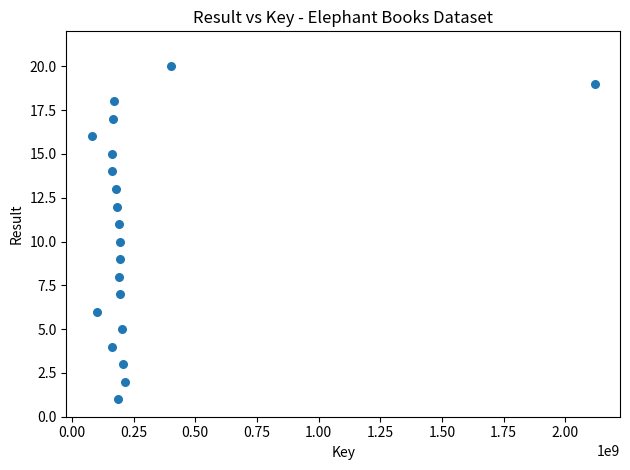

What is the range of Y values (max minus min)?

19